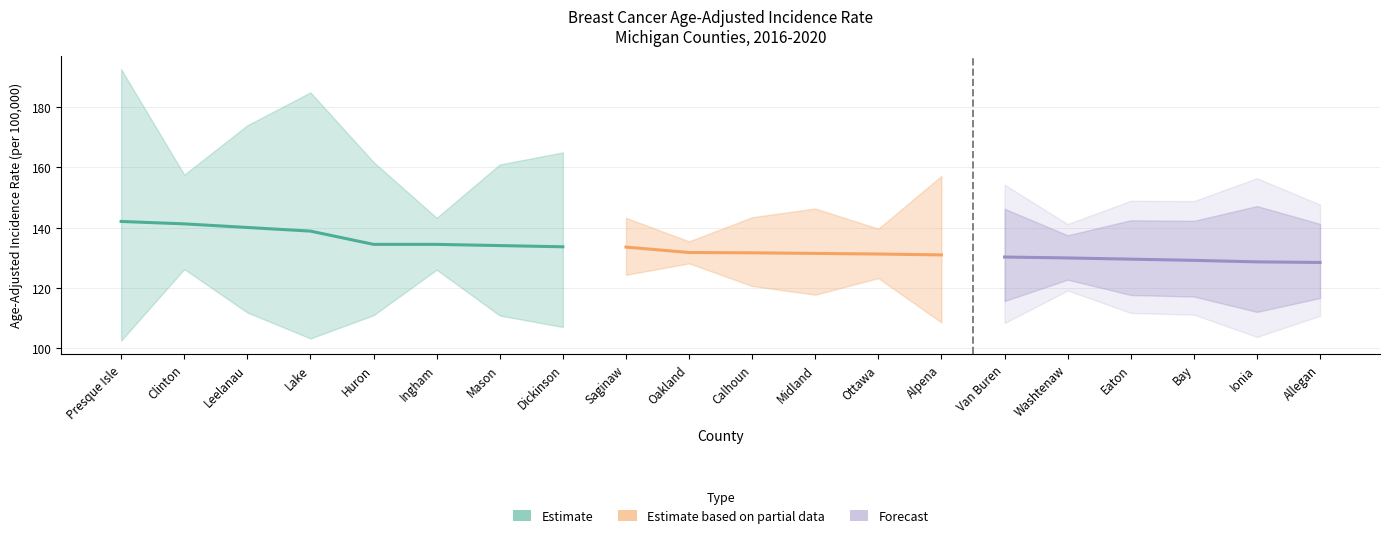

What is the greatest value displayed?

192.6